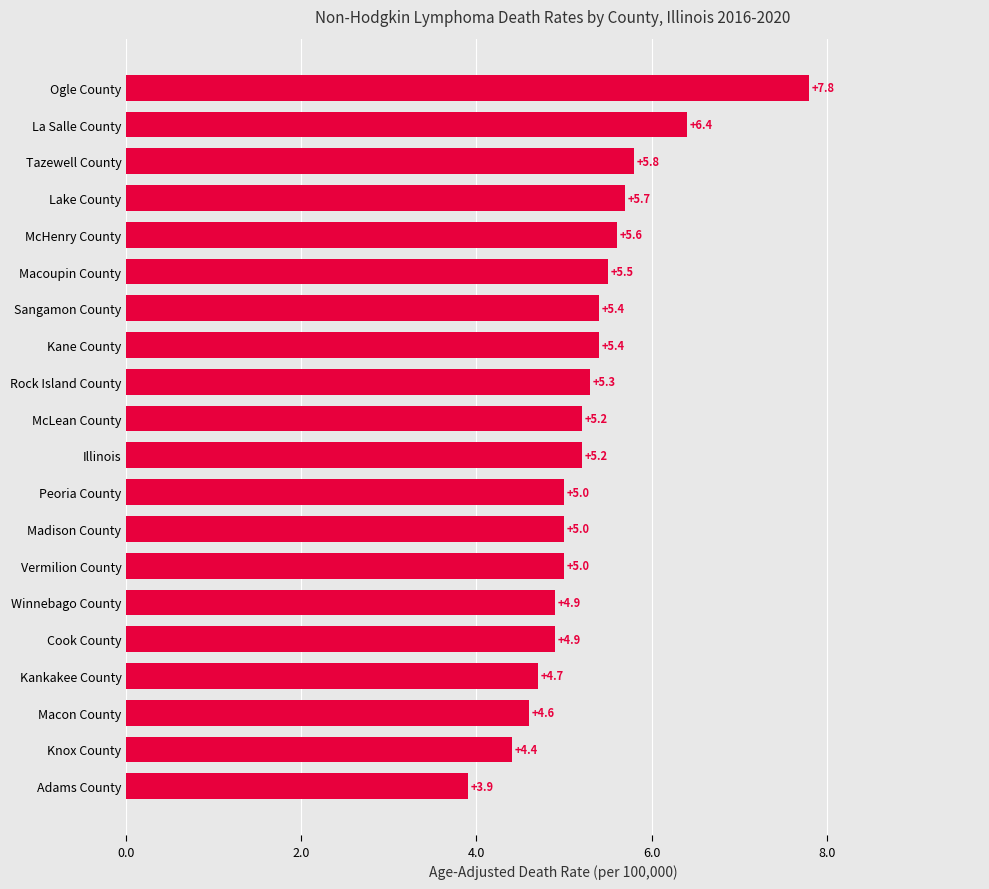

What is the change in value from Lake County to Ogle County?

+2.1